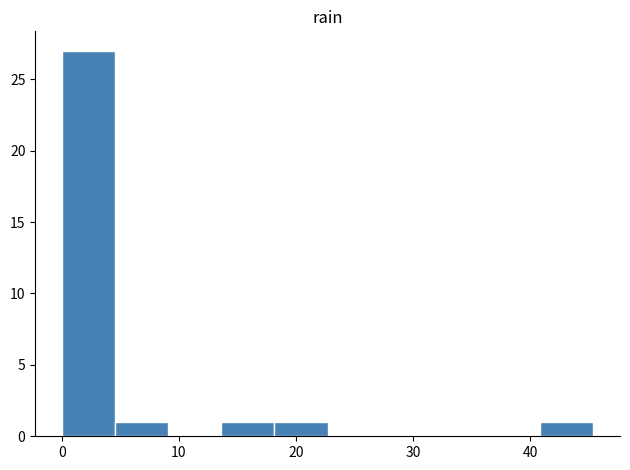

Reading left to right, list every bar in this chart as the range it spans on the x-axis followed by its height. Neither the bar edges nor the heights are printed on the chart, so give them approximately, as read against the axes.

0 to 5: 27
5 to 9: 1
9 to 14: 0
14 to 18: 1
18 to 23: 1
23 to 27: 0
27 to 32: 0
32 to 36: 0
36 to 41: 0
41 to 45: 1